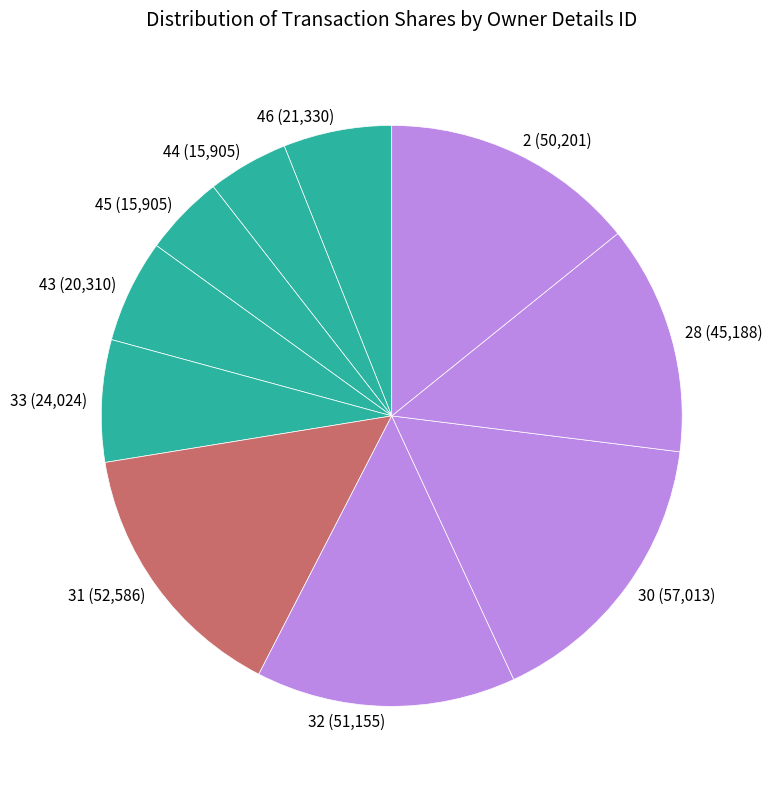

Which slice is the largest?

30